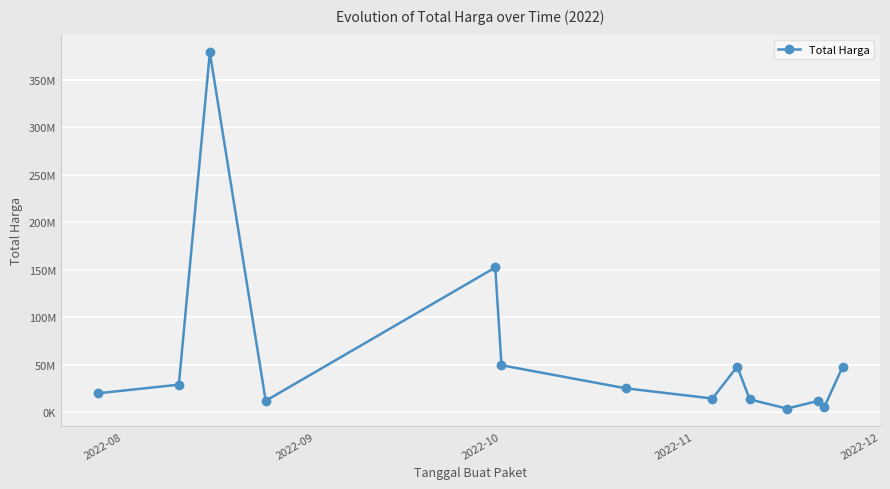

Reading left to right, what are all the values shown in this chart?

19950000	29000000	379075000	12000000	152477000	49478000	25200000	14400000	48140000	13442000	3825000	11800000	5093000	48140000